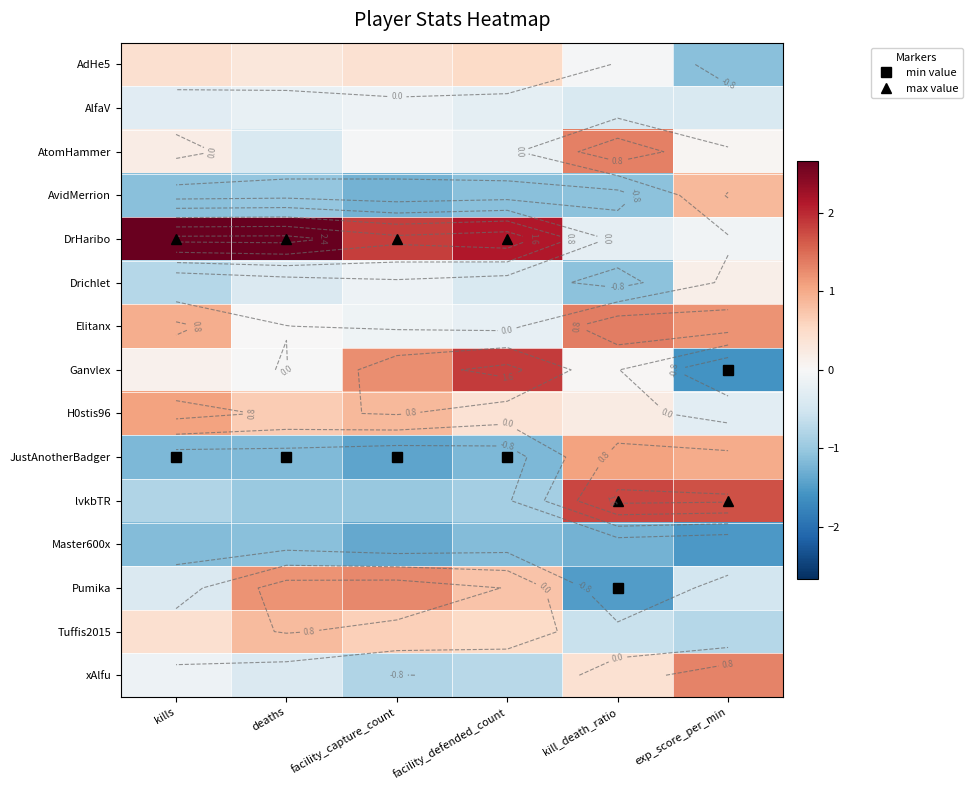

The Ganvlex series shows -2.8 at exp_score_per_min. True or false?

False